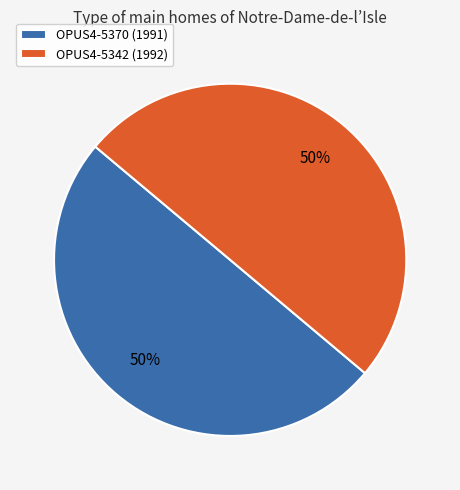

Approximately how many times larger is the value at OPUS4-5370 (1991) compared to OPUS4-5342 (1992)?

1.0